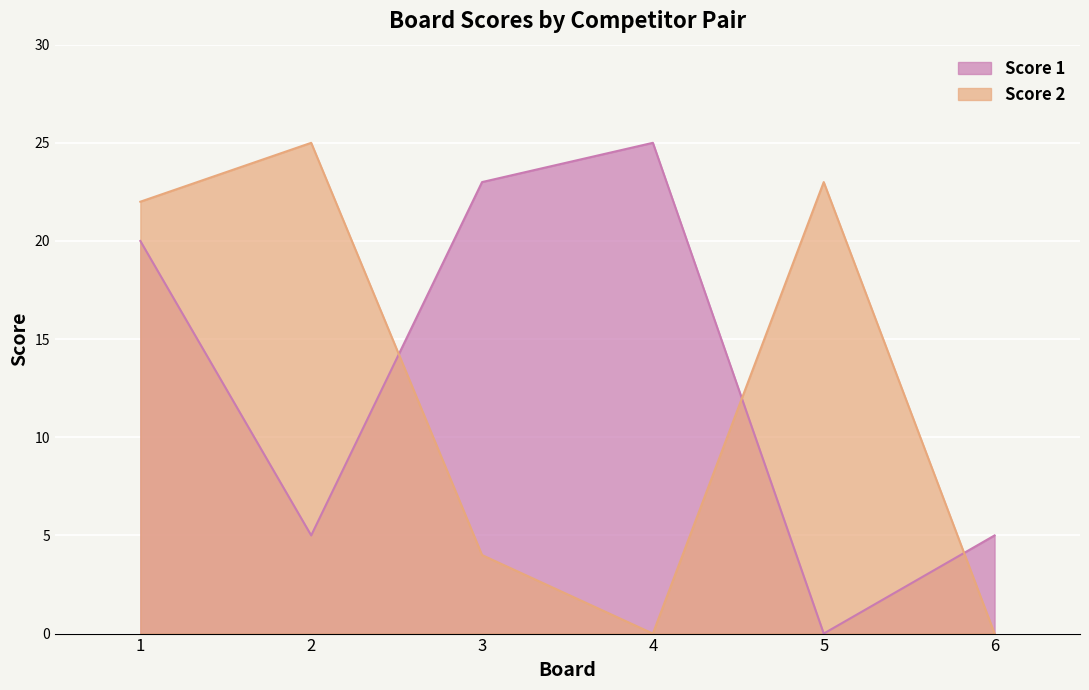

How many series are shown in this chart?

2